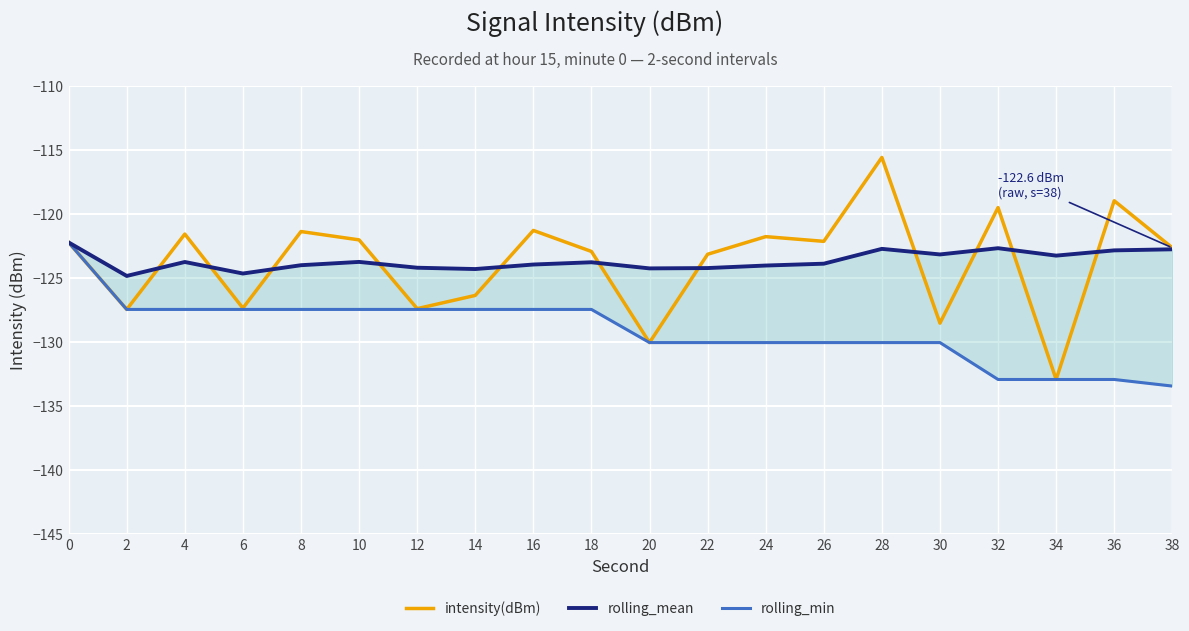

What is the value of the rolling_mean point at the 10th from the left?

-123.7